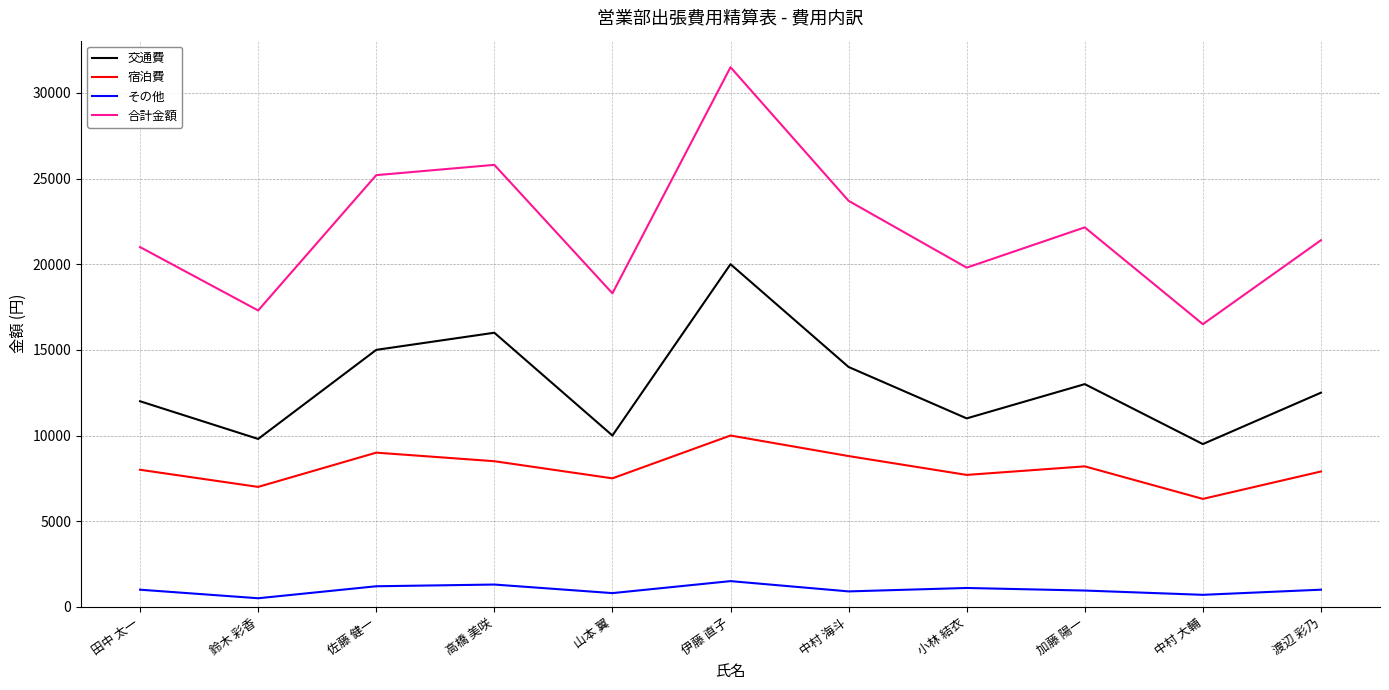

The value of 交通費 at 高橋 美咲 is 16000. True or false?

True